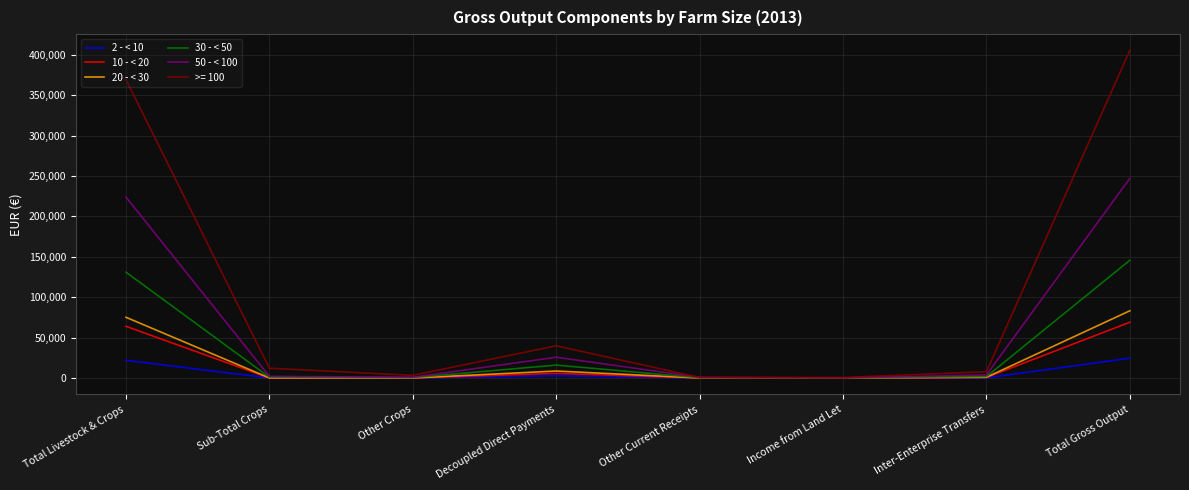

At which category does the chart reach its peak across all series?

Total Gross Output